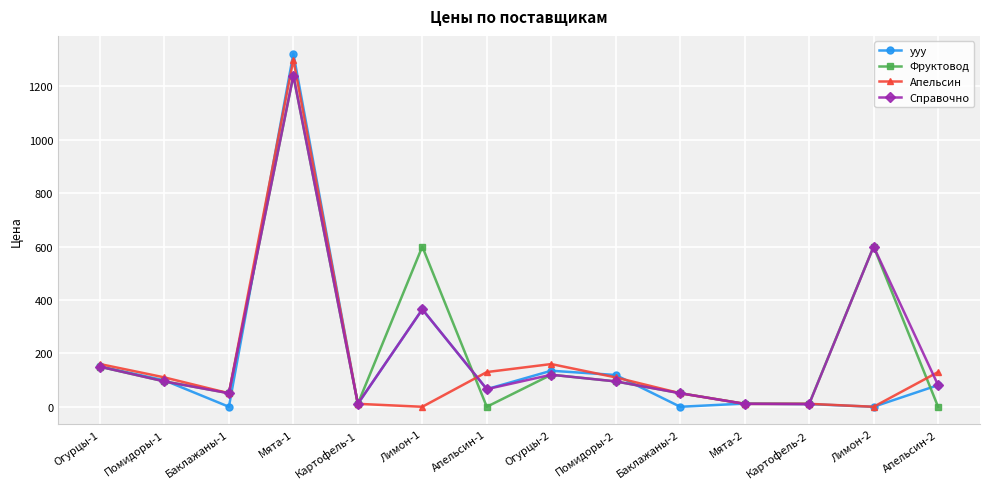

The value of Фруктовод at Лимон-1 is 796.0. True or false?

False